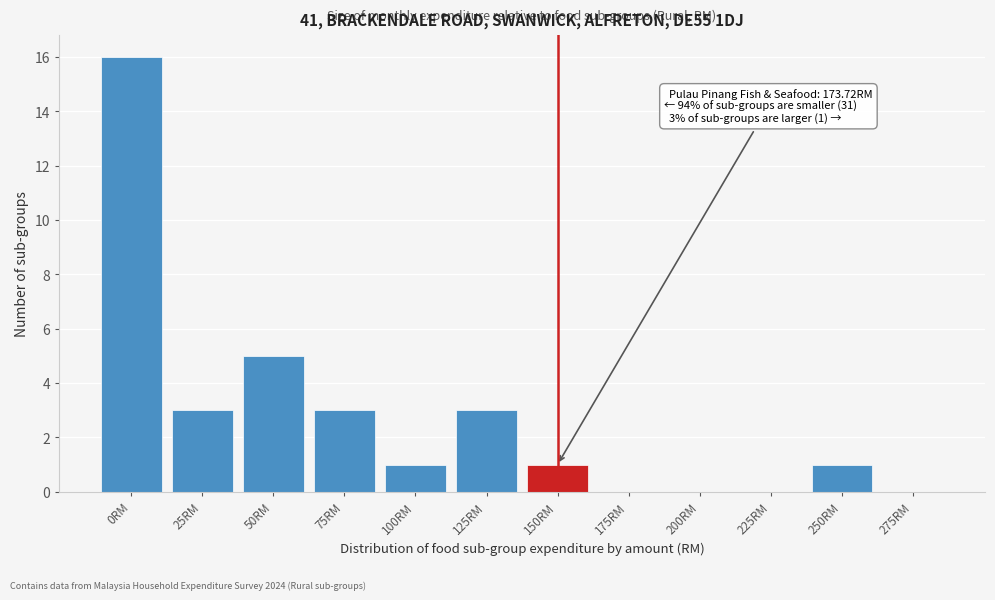

Reading right to left, transcribe all the data shown in this chart.

275RM=0	250RM=1	225RM=0	200RM=0	175RM=0	150RM=1	125RM=3	100RM=1	75RM=3	50RM=5	25RM=3	0RM=16